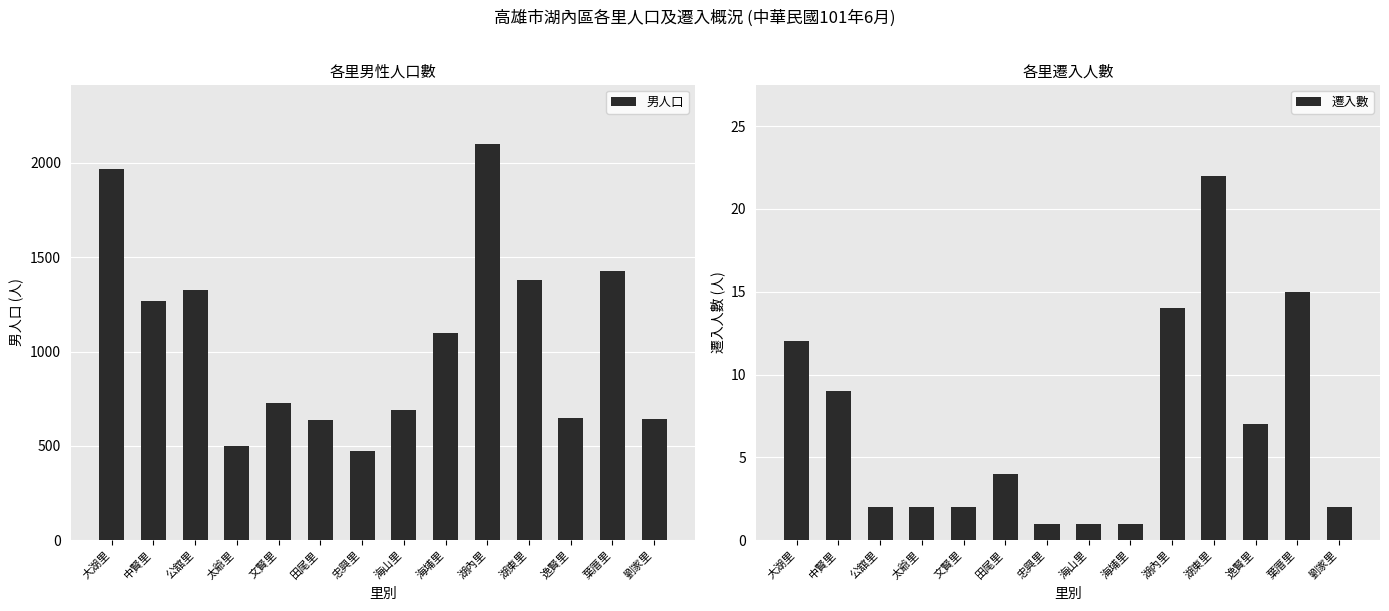

What is the difference between the maximum and minimum values in the 男人口 series?

1628